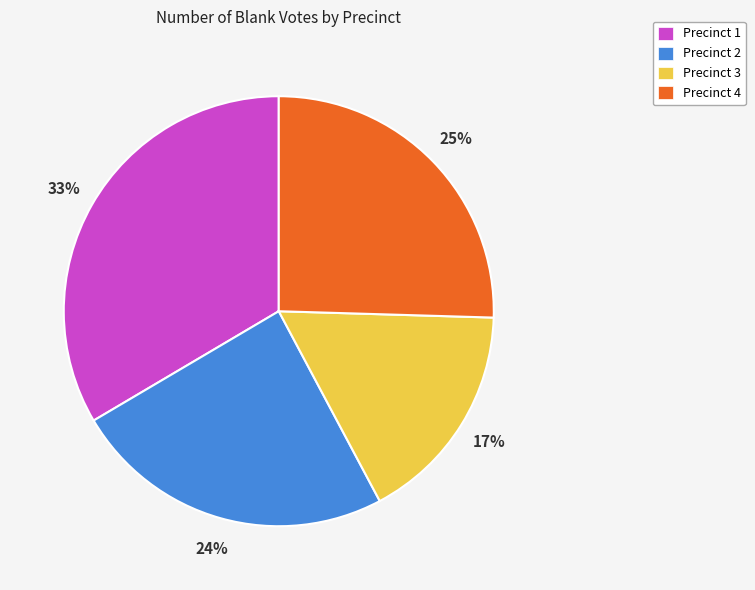

Do Precinct 1 and Precinct 4 together represent more than half of the pie?

Yes